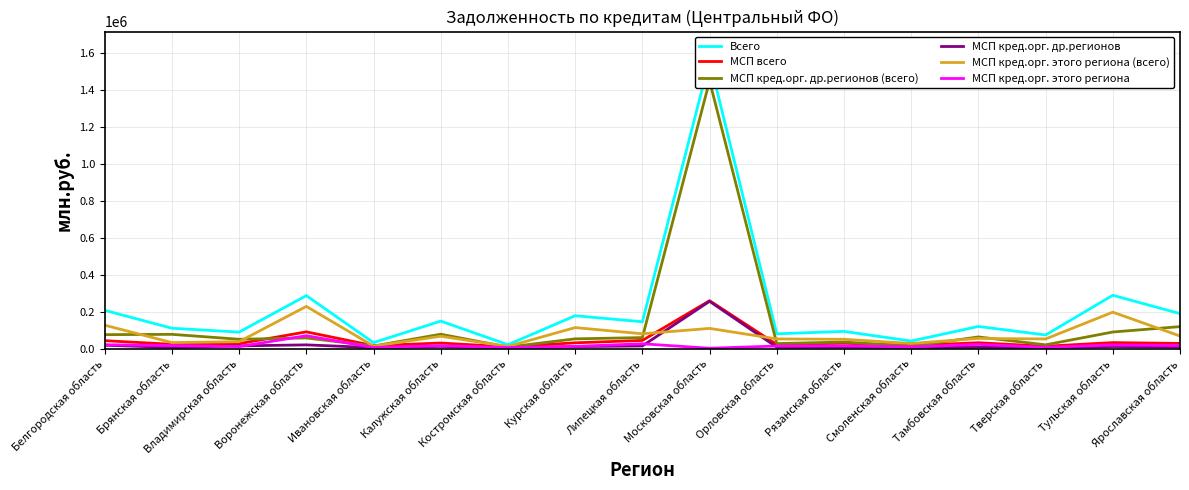

What are all the series names shown in the legend?

Всего, МСП всего, МСП кред.орг. др.регионов (всего), МСП кред.орг. др.регионов, МСП кред.орг. этого региона (всего), МСП кред.орг. этого региона